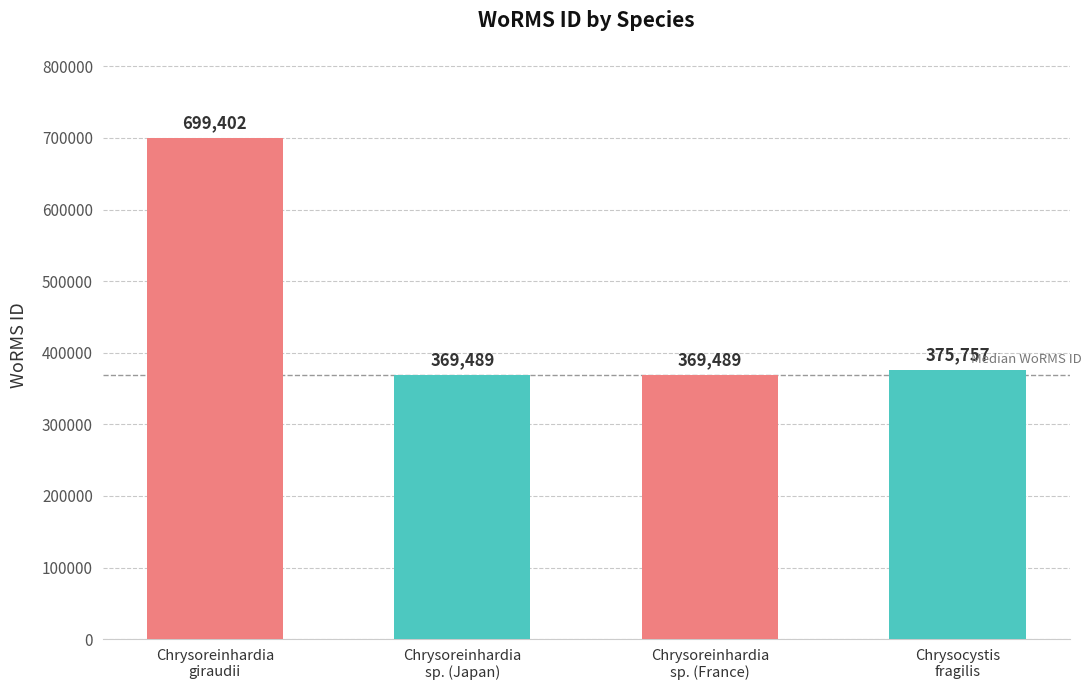

What is the difference between the maximum and minimum values?

329913